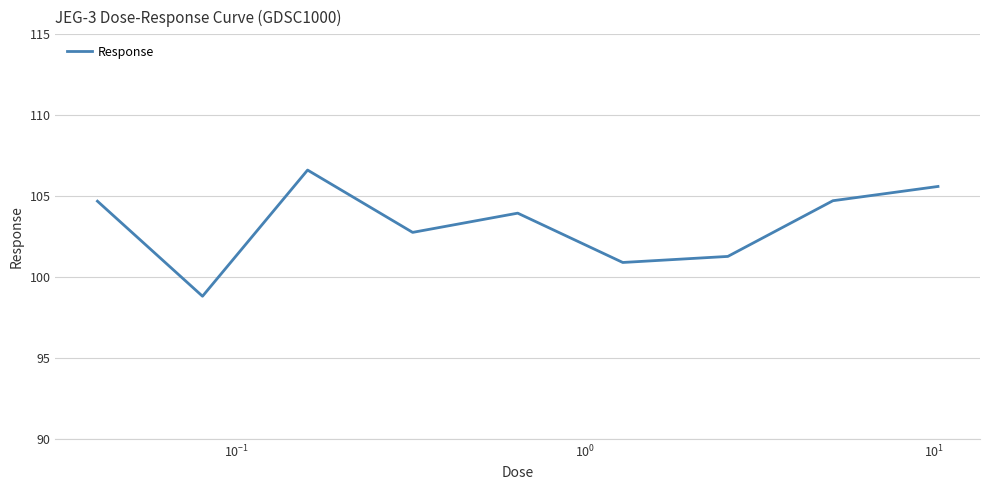

What is the smallest value displayed?

98.8